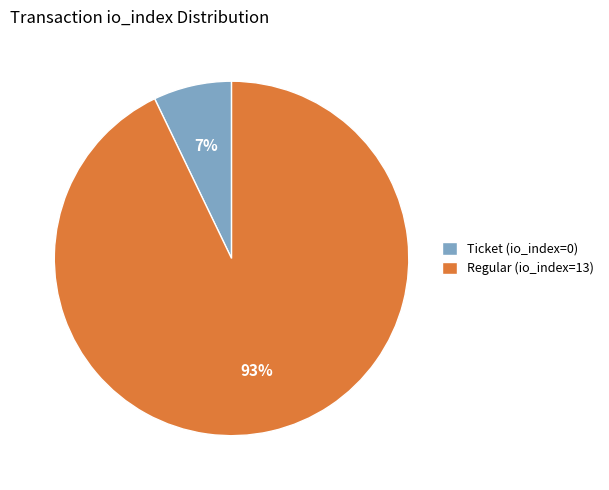

To the nearest percent, what is the difference between the Regular (io_index=13) and Ticket (io_index=0) slice percentages?

86%